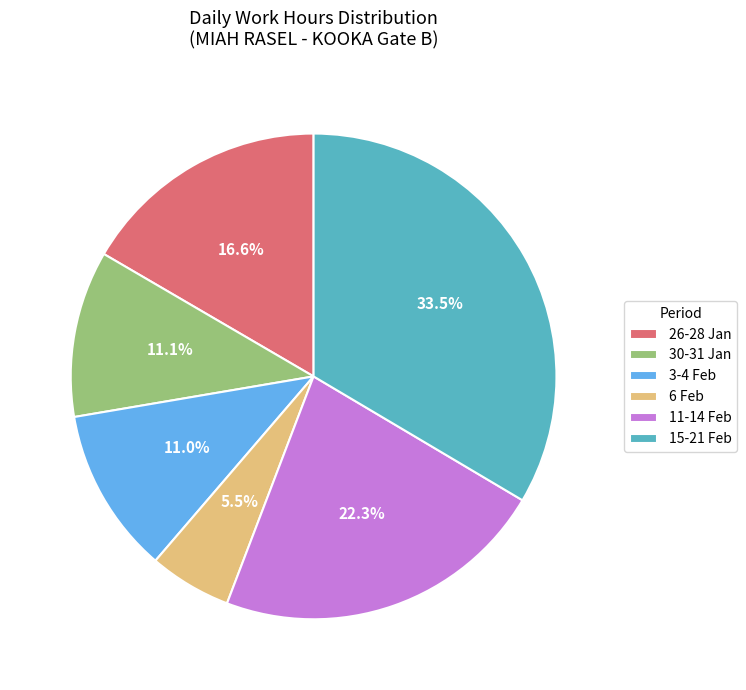

What portion of the pie excludes 3-4 Feb?

89.0%